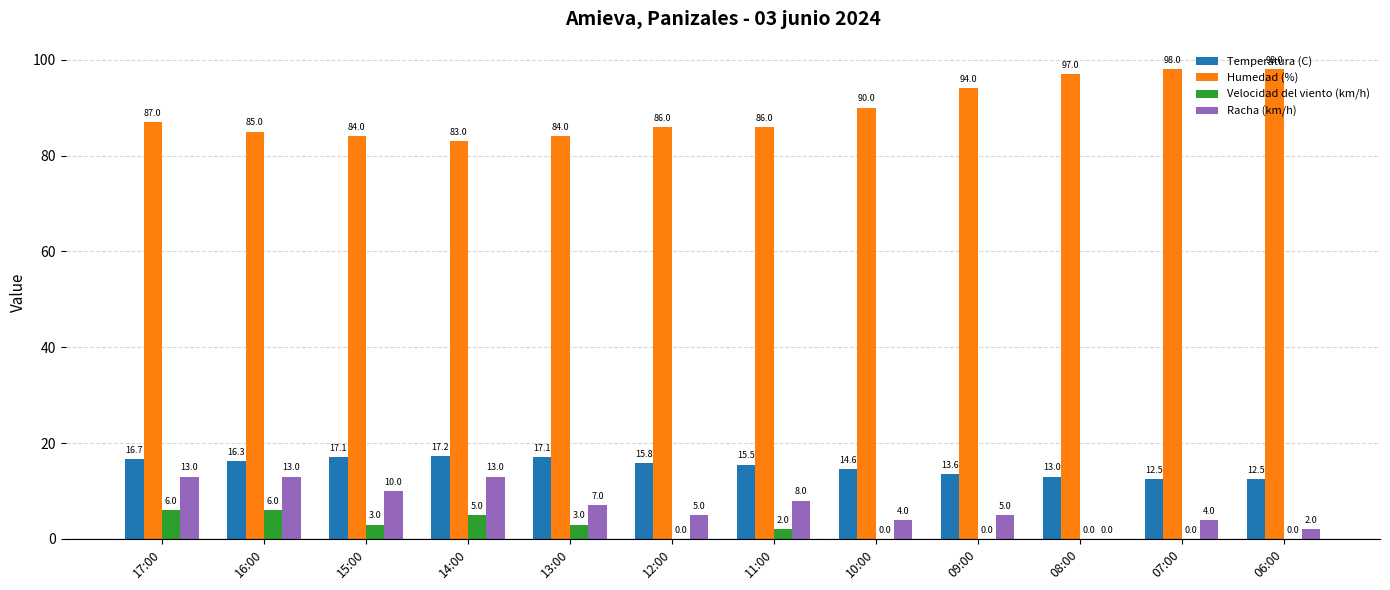

The Humedad (%) series shows 84.0 at 13:00. True or false?

True